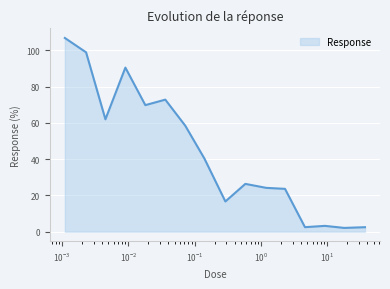

What is the smallest value displayed?

2.1